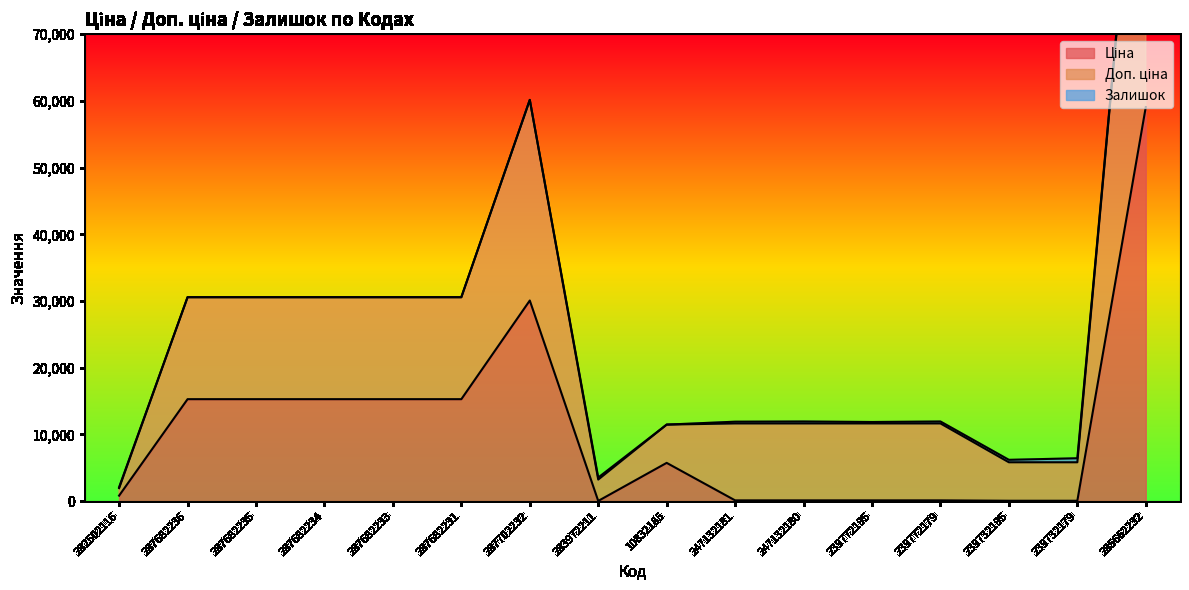

Reading right to left, extract all data points from this chart.

Ціна: 59075.7	57.7	57.7	115.4	115.4	115.4	115.4	5736.9	32.0	30077.8	15288.0	15288.0	15288.0	15288.0	15288.0	827.6
Доп. ціна: 118164.4	6429.7	6193.7	11942.4	11867.4	11942.4	11912.4	11473.7	3536.1	60155.6	30576.0	30576.0	30576.0	30576.0	30576.0	2089.1